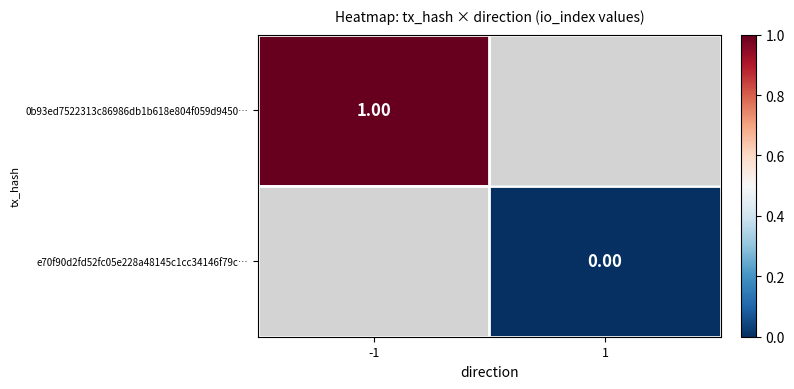

How many positive values does the 0b93ed7522313c86986db1b618e804f059d9450… series have?

1